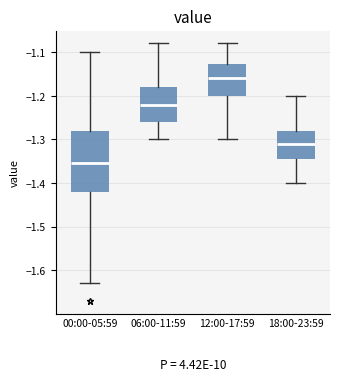

Where is the lower edge of the box for 18:00-23:59 on the y-axis? The values are not printed on the chart, so give them approximately, as read against the axis.

-1.34